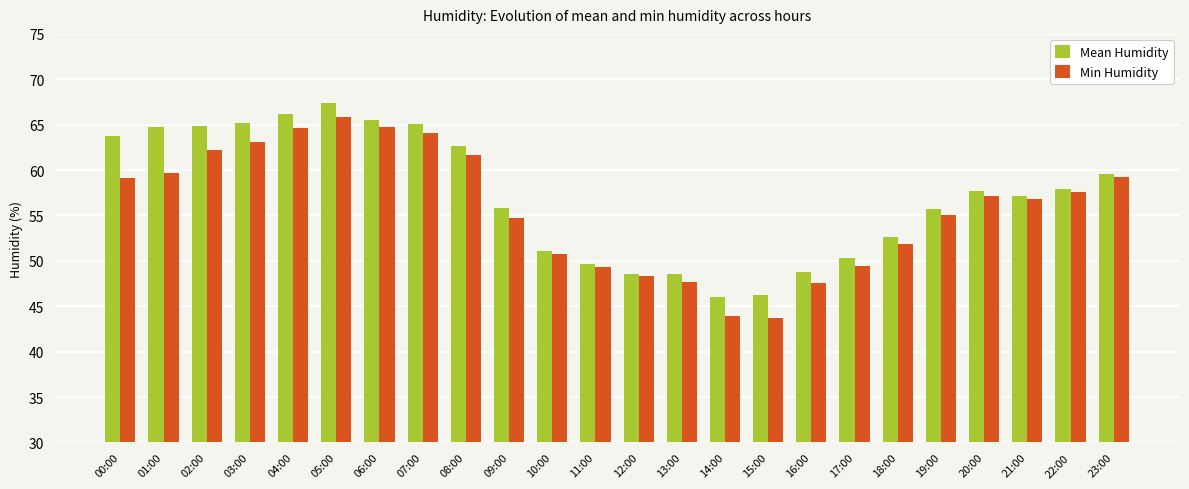

What is the difference between the maximum and second lowest values in the Mean Humidity series?

21.2